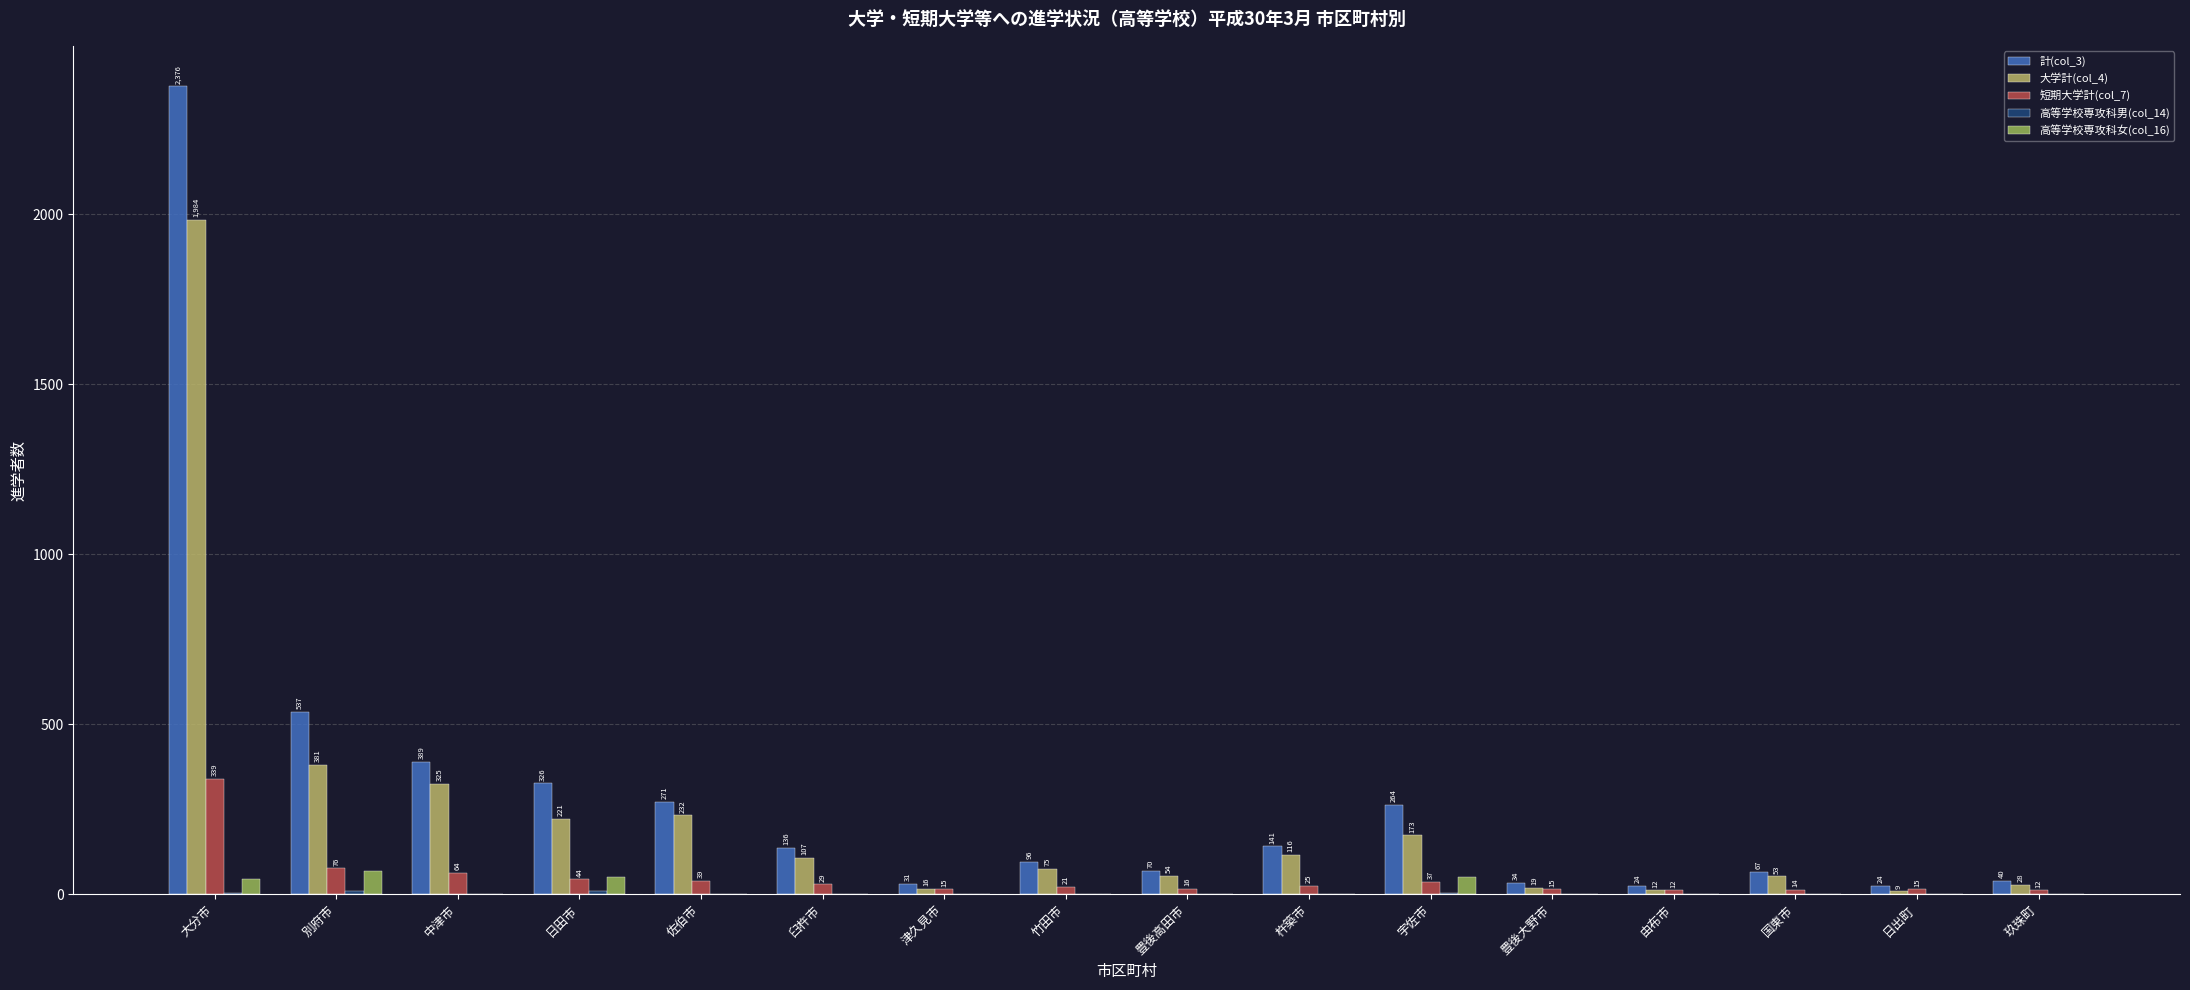

Does the chart contain stacked bars?

No